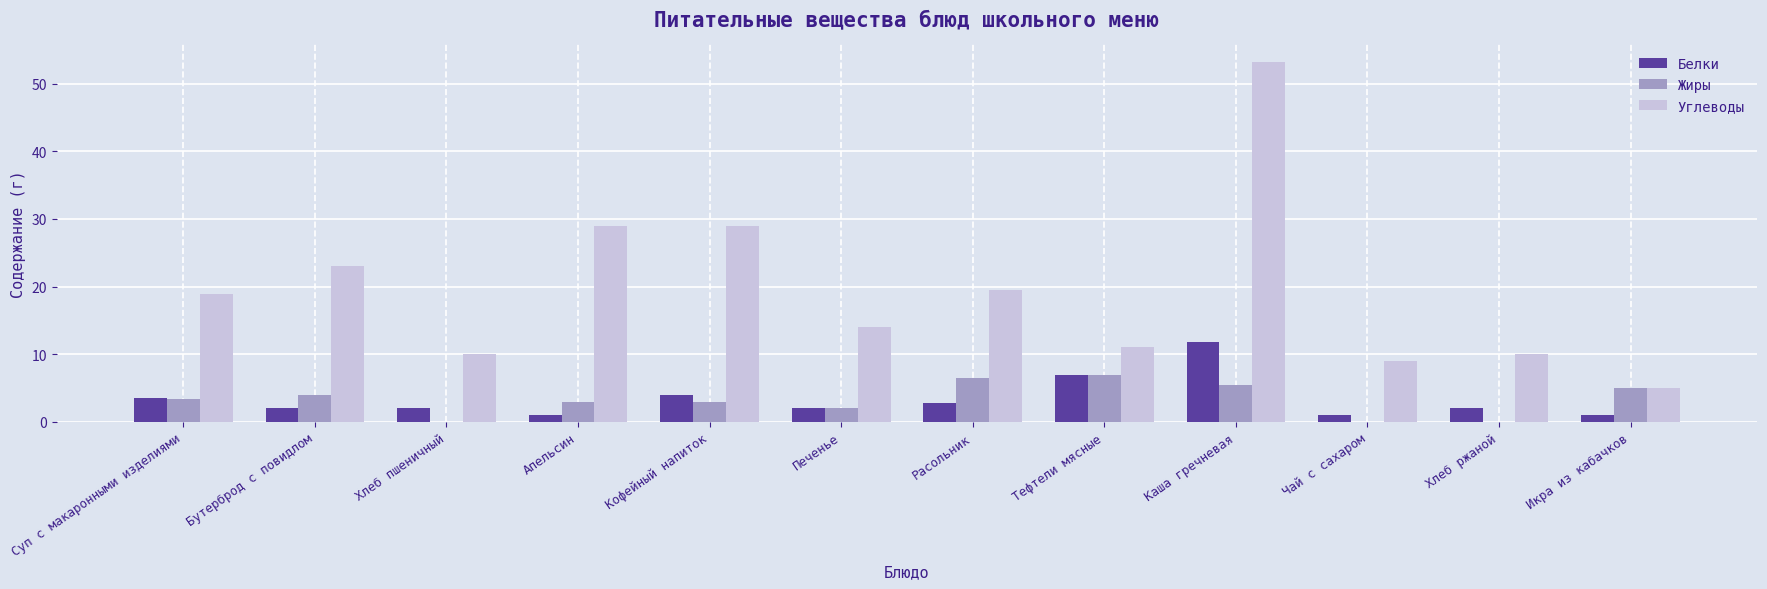

How many values in the Углеводы series exceed 18?

6